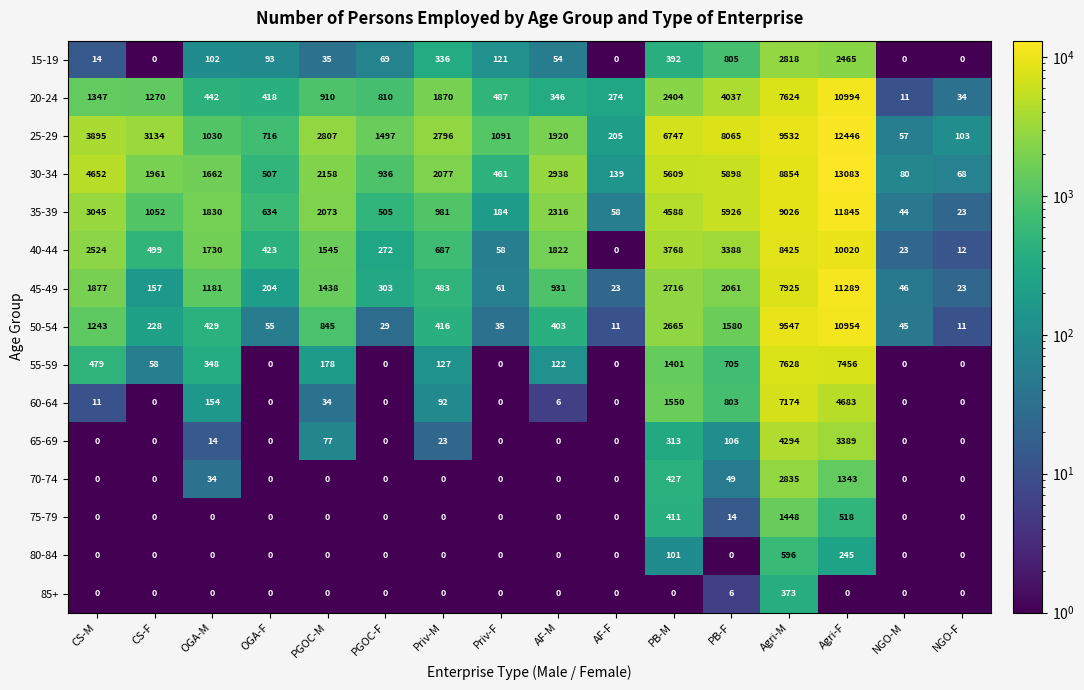

At how many categories does at least one series exceed 12058?

1